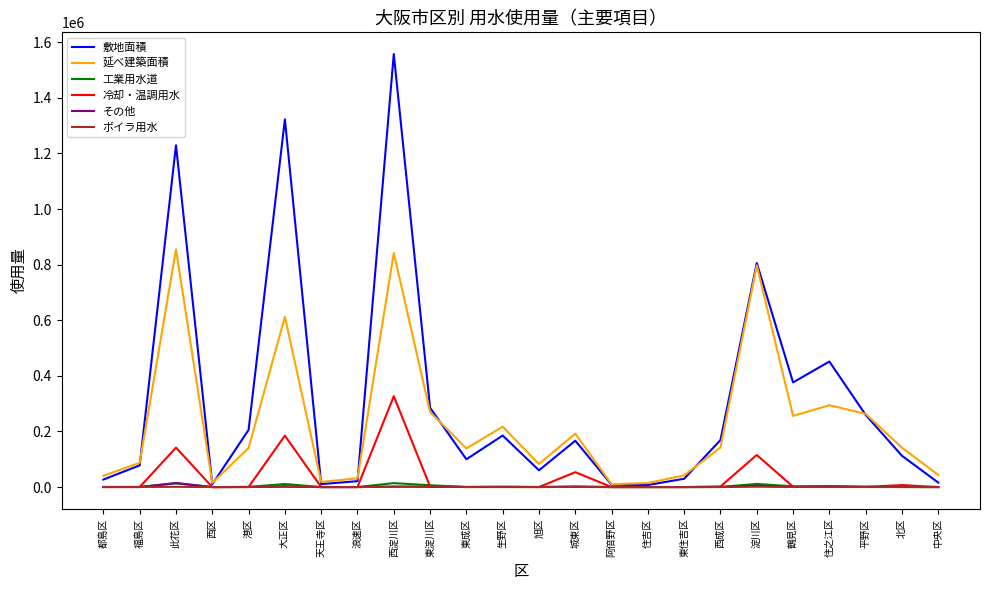

At which category is the sum across all series the highest?

西淀川区